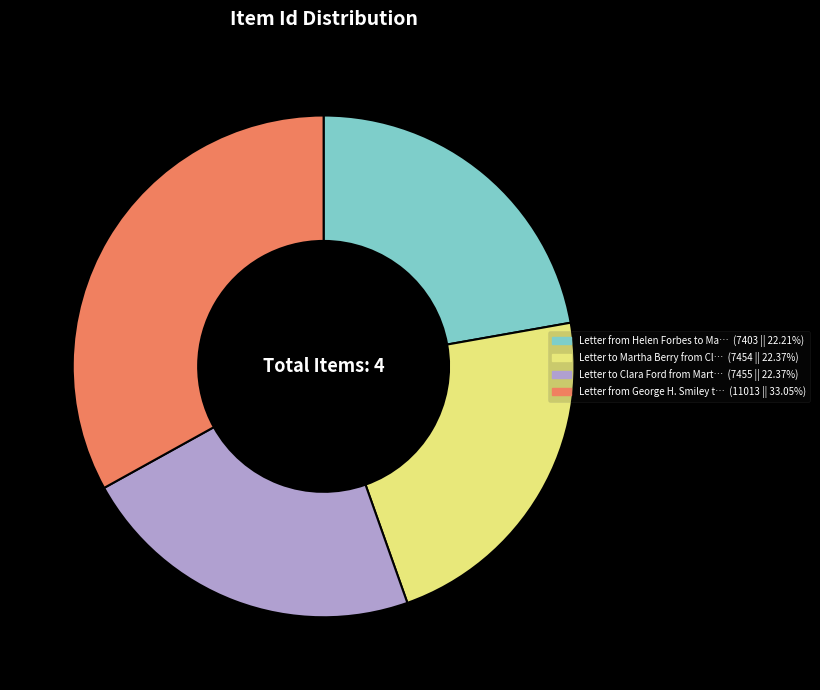

Does any single category account for the majority?

No